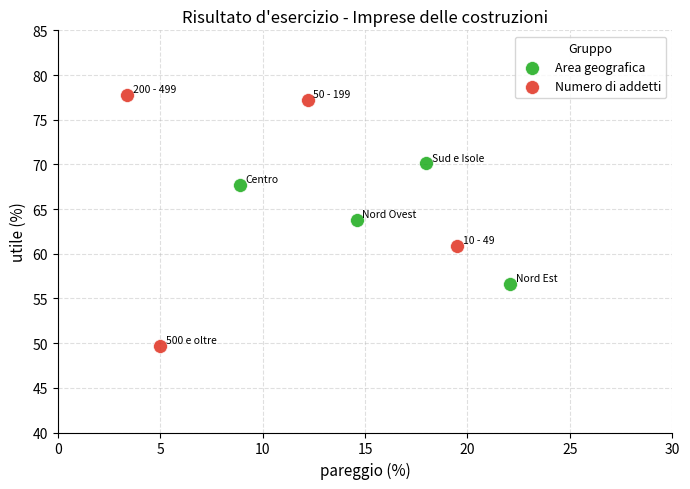

Which series reaches the minimum Y coordinate?

Numero di addetti